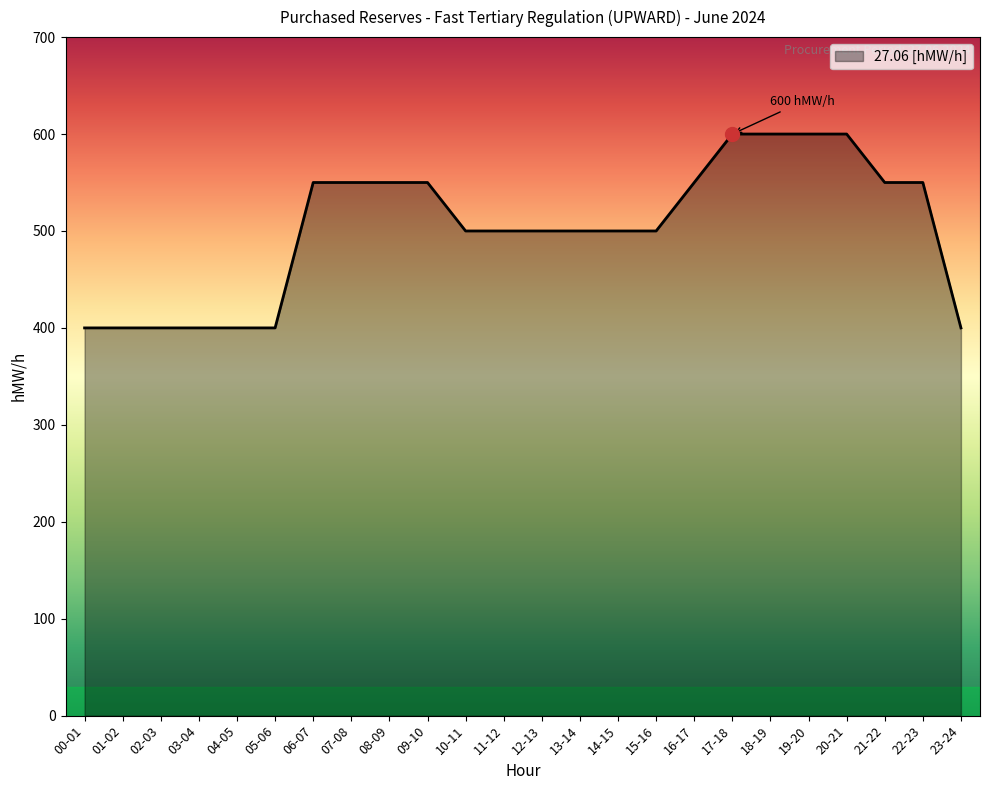

Between 22-23 and 15-16, which is larger?

22-23